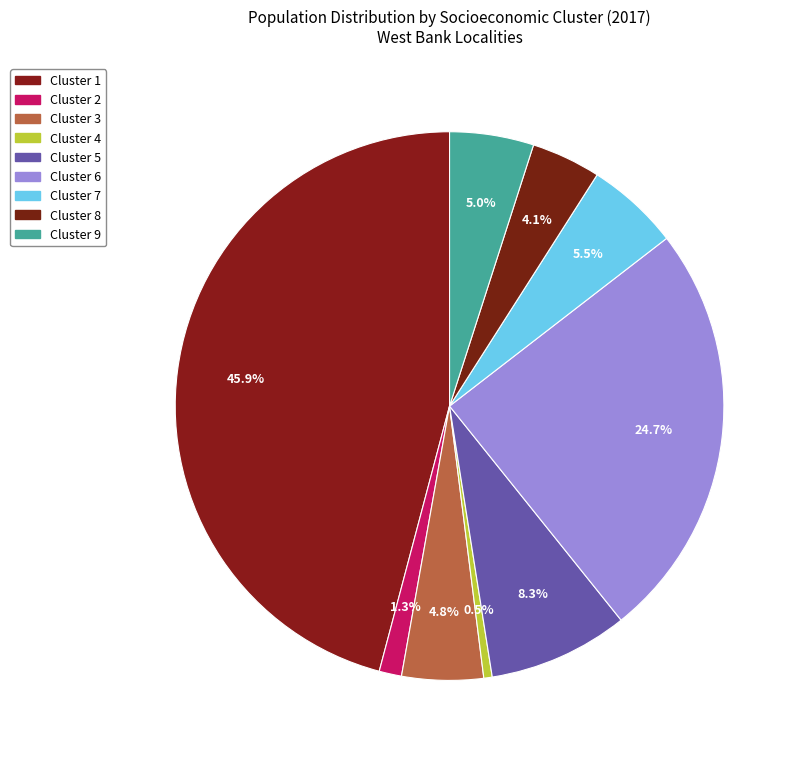

How many segments does this pie chart have?

9